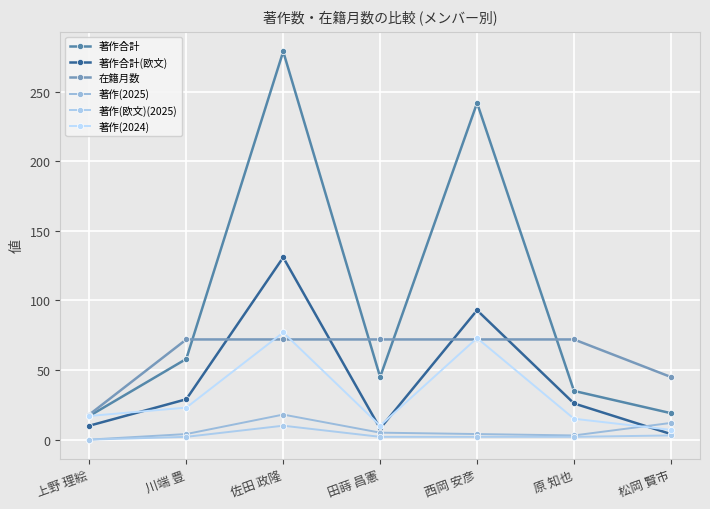

True or false: 著作(欧文)(2025) and 著作合計 cross at least once.

False